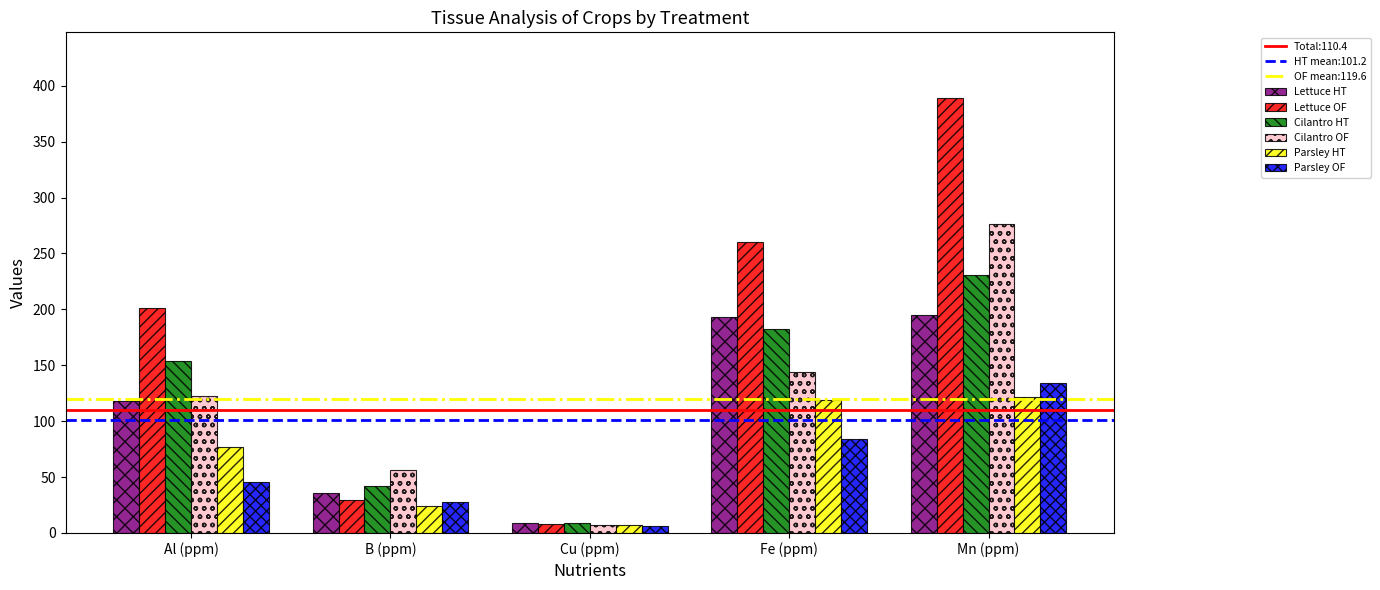

What is the label of the 4th bar from the left?

Fe (ppm)